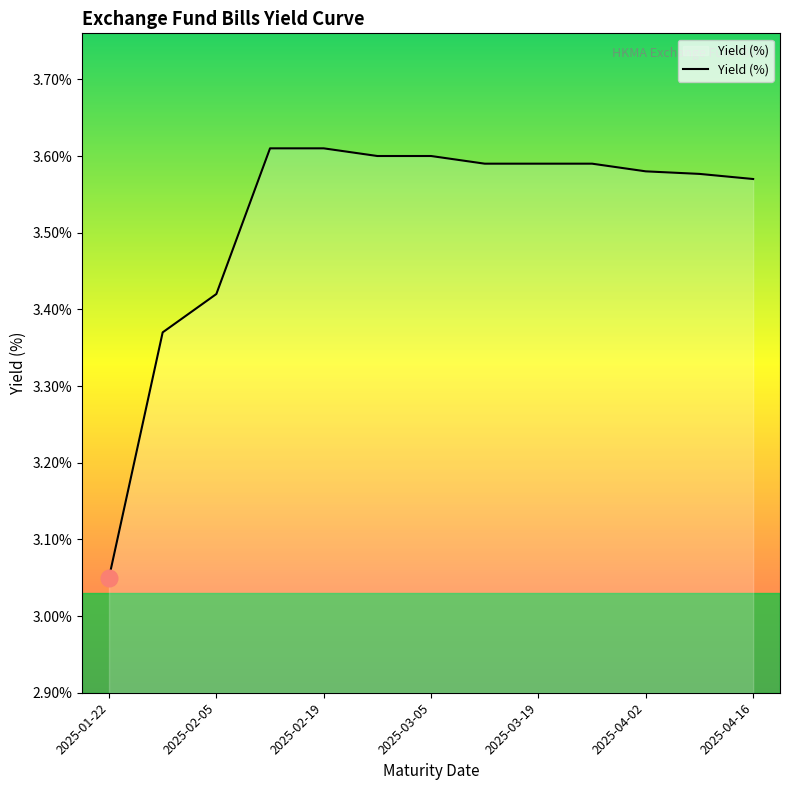

What is the difference between the maximum and minimum values?

0.6